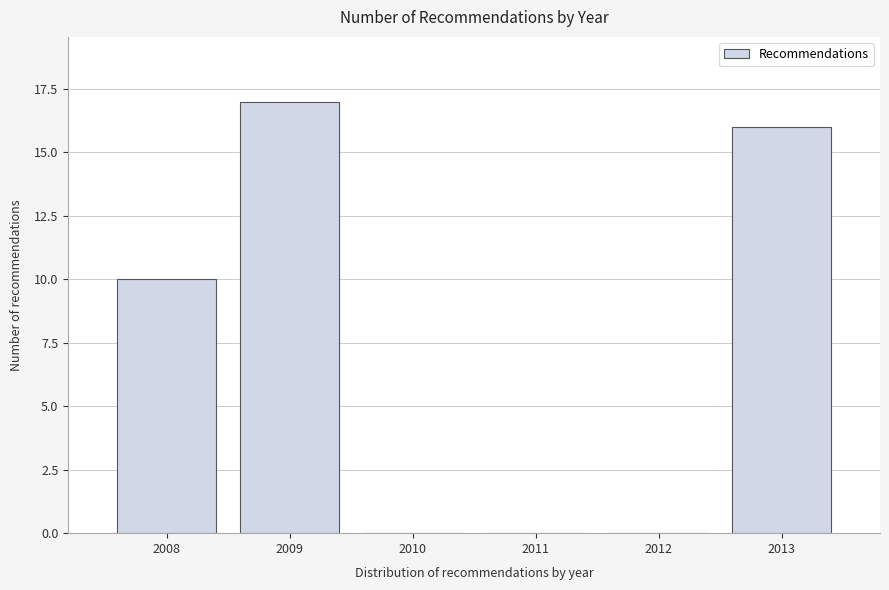

Reading left to right, extract all data points from this chart.

2008=10	2009=17	2010=0	2011=0	2012=0	2013=16